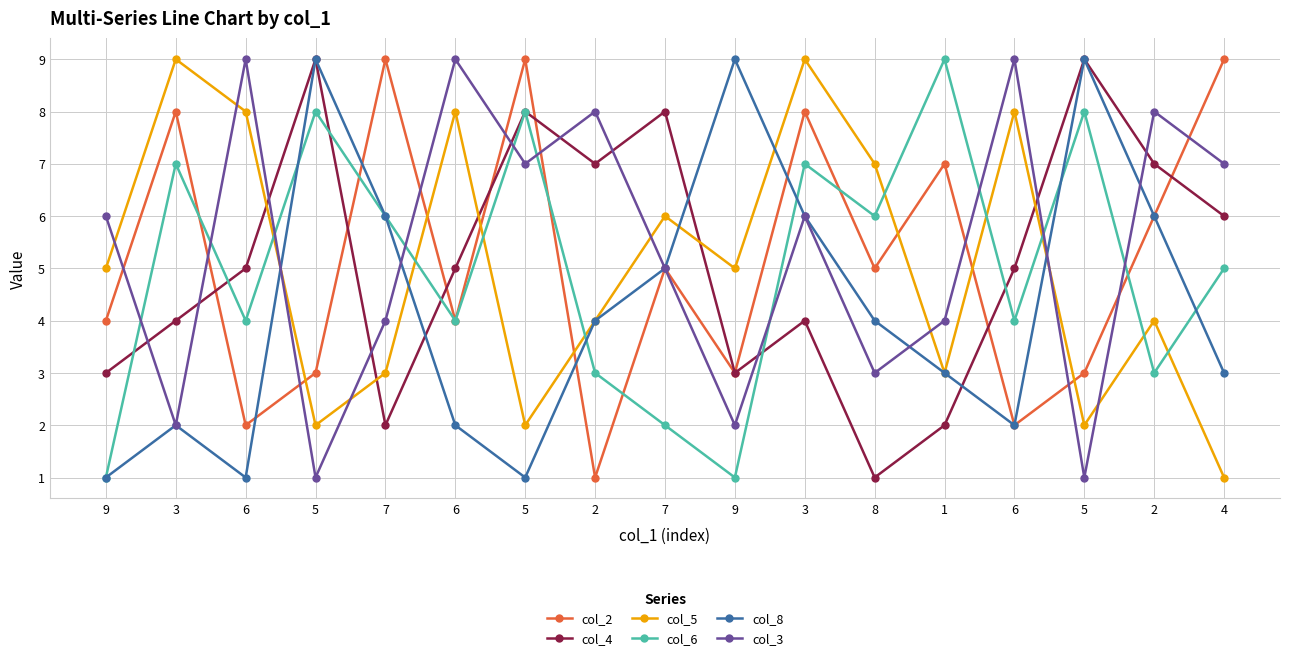

What is the value of the col_4 point at the 8th from the left?

7